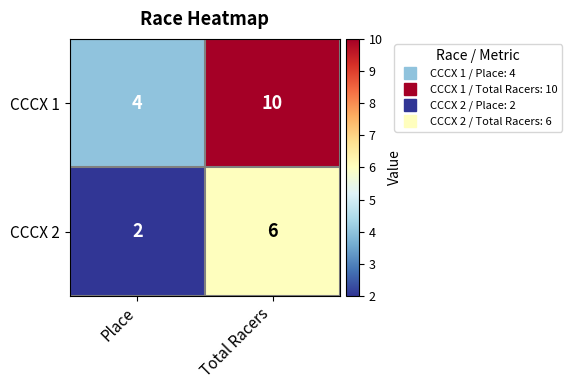

True or false: CCCX 2 has a value of 6 at Total Racers.

True